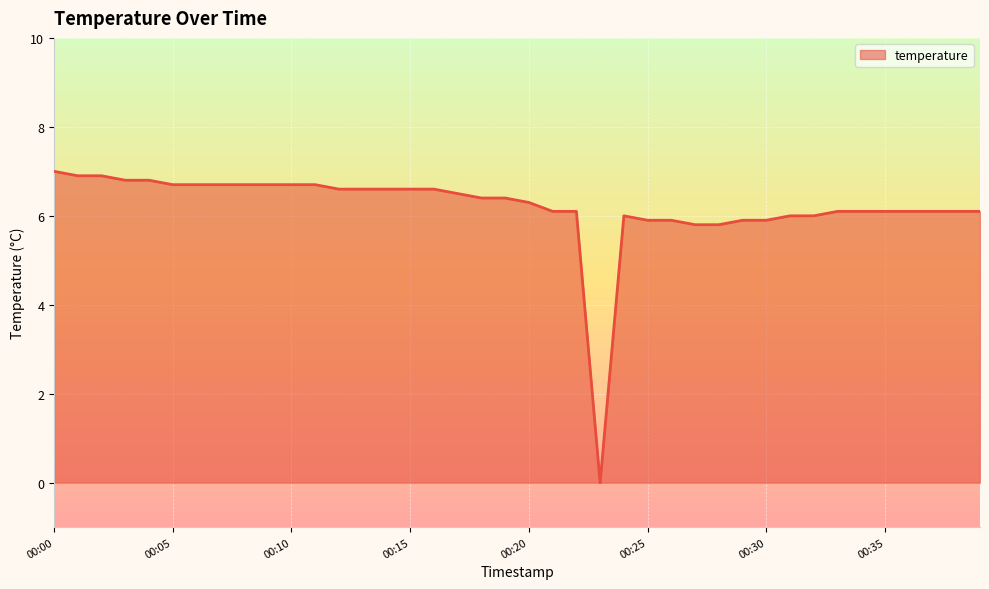

How many series are shown in this chart?

1